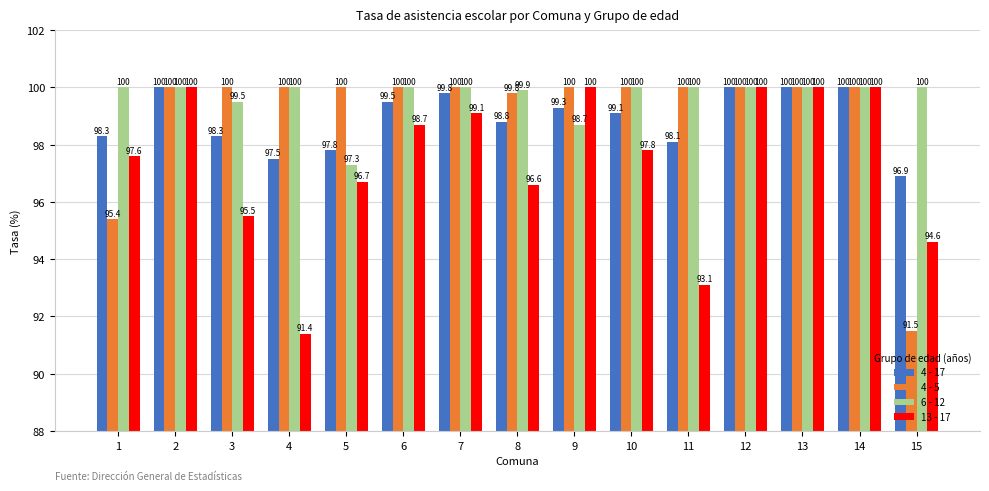

Reading left to right, transcribe all the data shown in this chart.

4 - 17: 98.3	100.0	98.3	97.5	97.8	99.5	99.8	98.8	99.3	99.1	98.1	100.0	100.0	100.0	96.9
4 - 5: 95.4	100.0	100.0	100.0	100.0	100.0	100.0	99.8	100.0	100.0	100.0	100.0	100.0	100.0	91.5
6 - 12: 100.0	100.0	99.5	100.0	97.3	100.0	100.0	99.9	98.7	100.0	100.0	100.0	100.0	100.0	100.0
13 - 17: 97.6	100.0	95.5	91.4	96.7	98.7	99.1	96.6	100.0	97.8	93.1	100.0	100.0	100.0	94.6